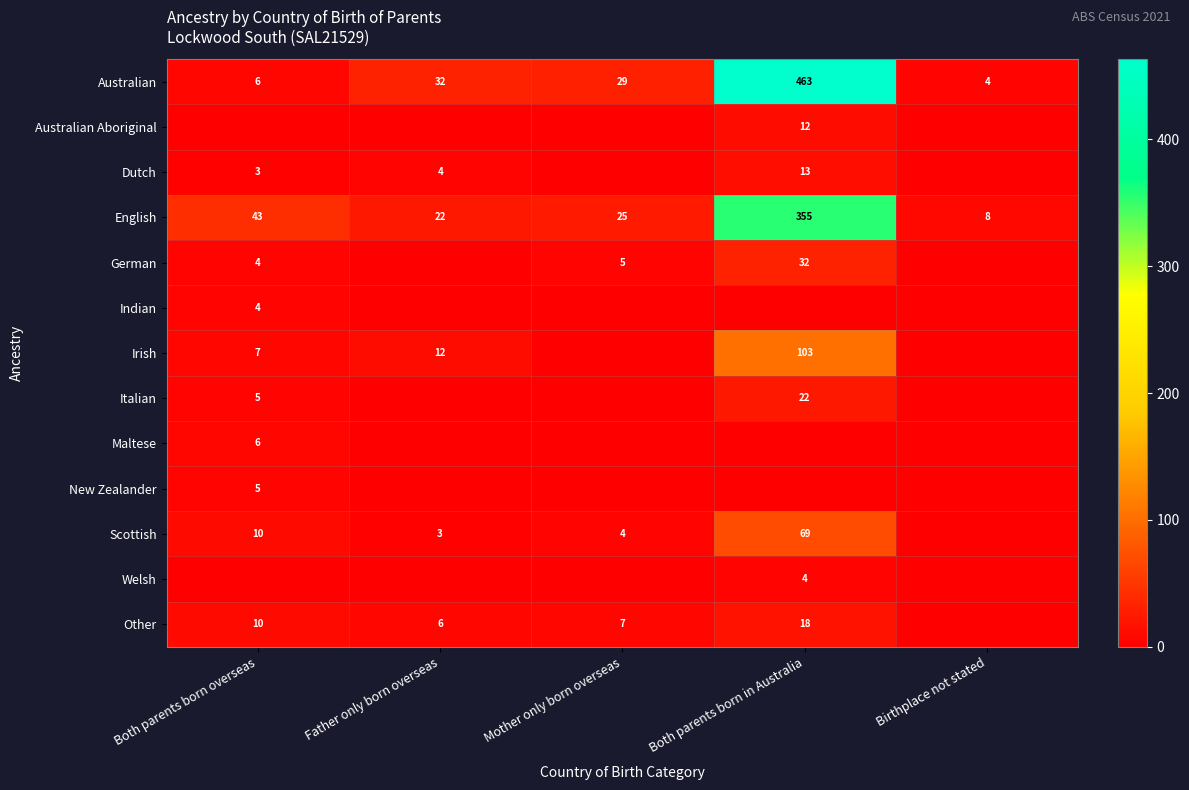

What is the difference between the highest and lowest values at Mother only born overseas?

29